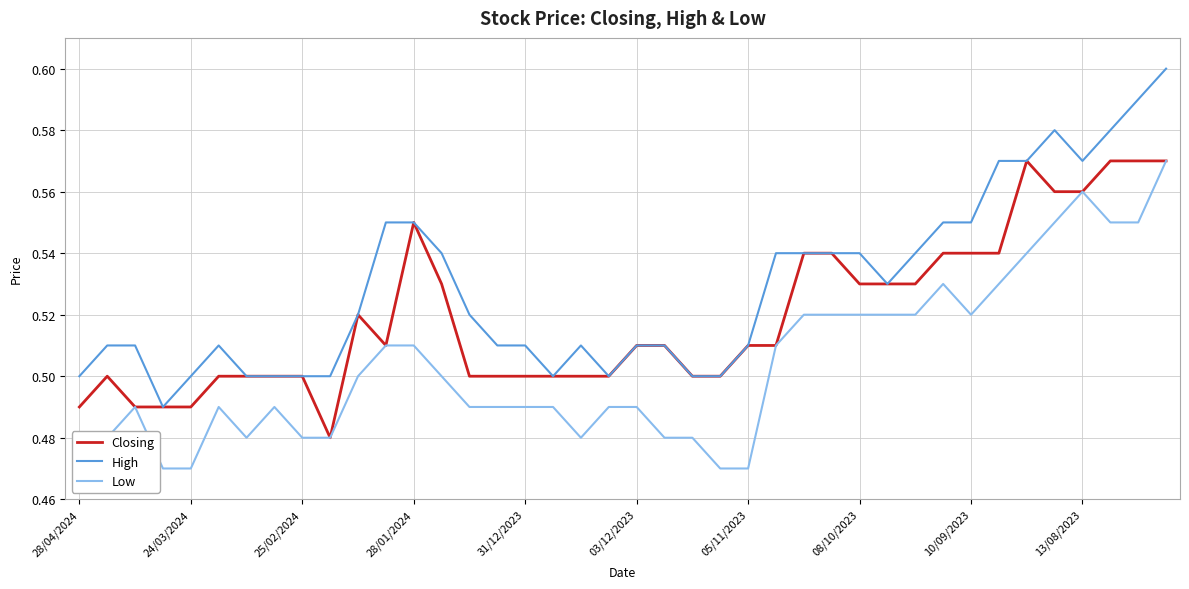

List the series in order of their overall mean, highest first.

High, Closing, Low